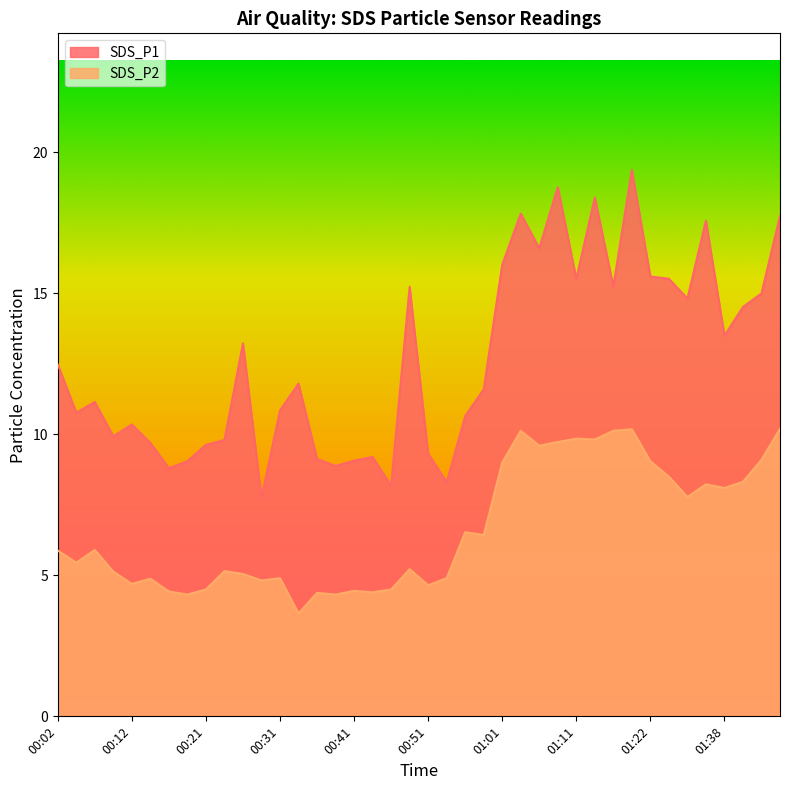

At how many categories does at least one series exceed 17?

6